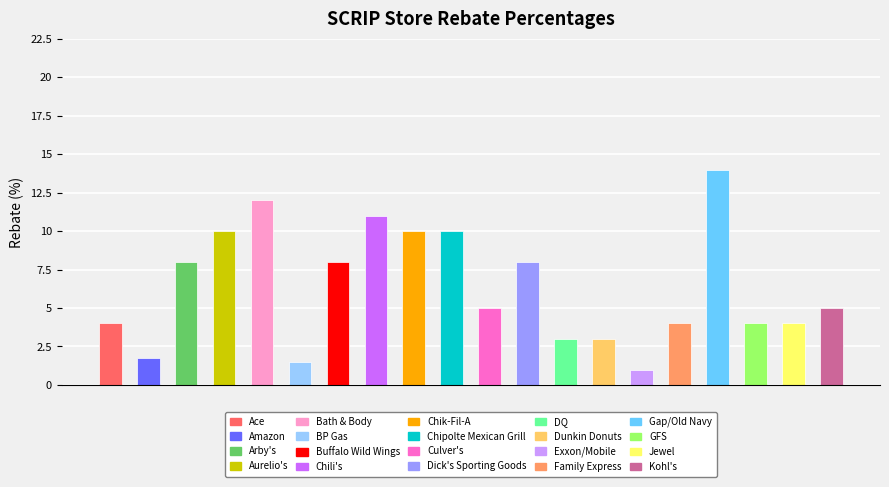

What is the value of the 10th bar from the left?

10.0